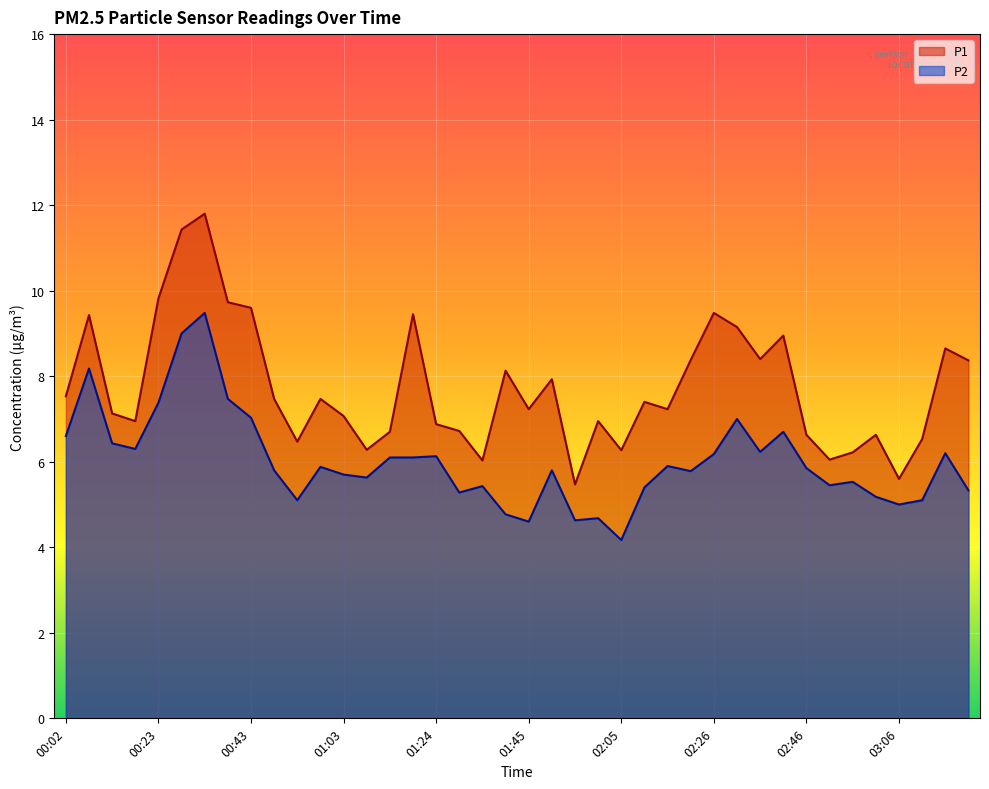

At which category does the chart reach its minimum across all series?

02:05